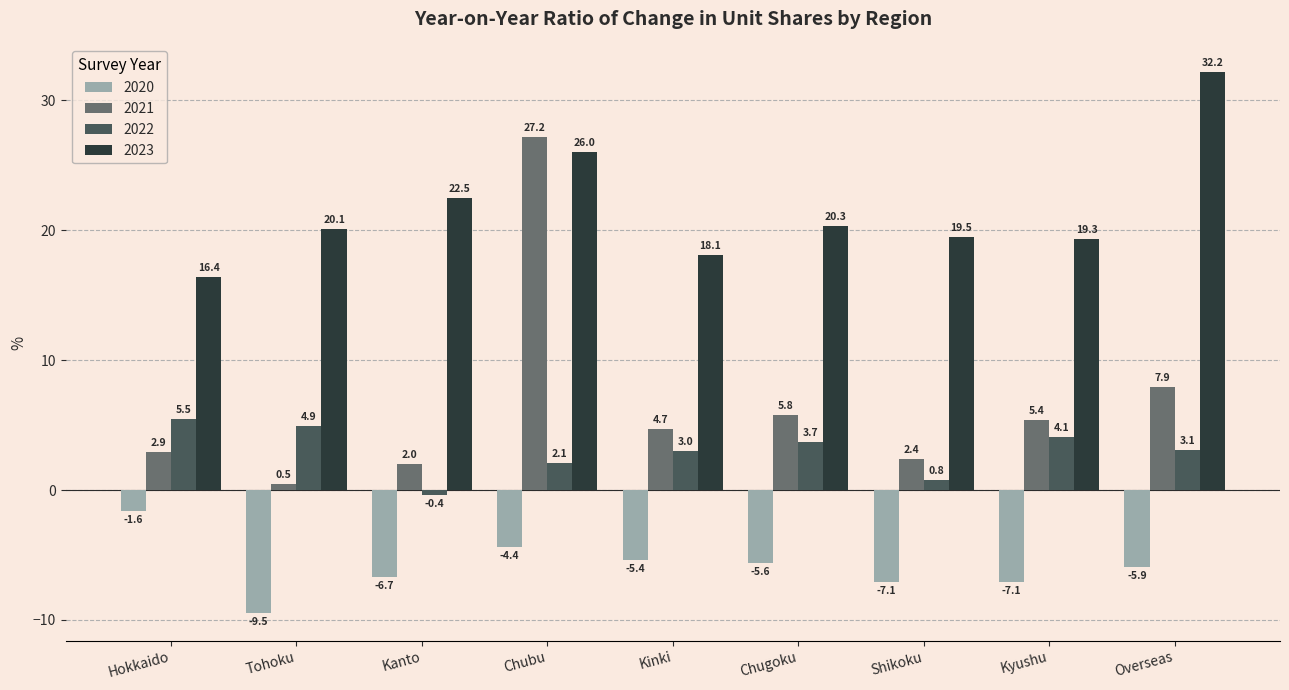

Is the value of 2020 at Chugoku greater than the value of 2023 at Overseas?

No